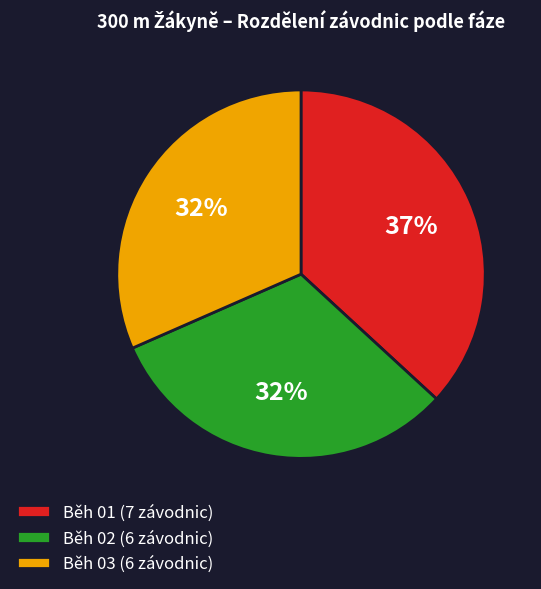

Does Běh 03 account for over 50% of the chart?

No